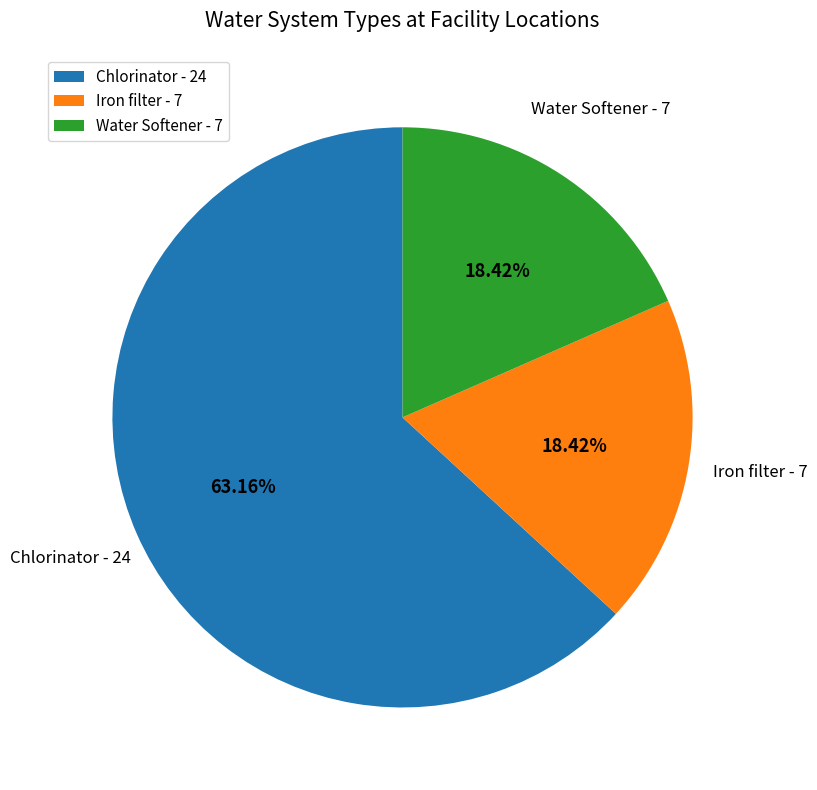

To the nearest percent, what percentage of the pie is Chlorinator?

63%